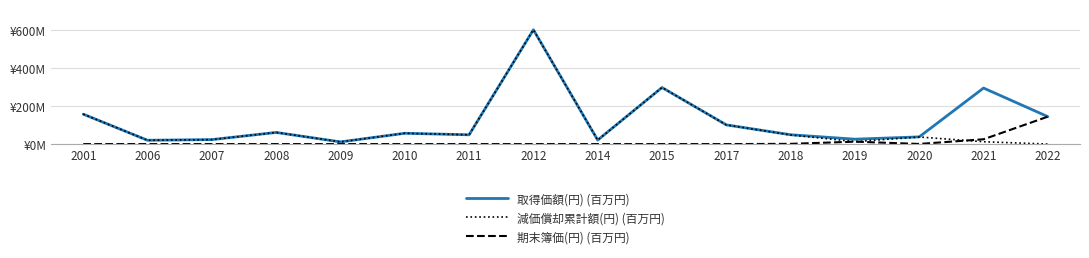

Reading right to left, extract all data points from this chart.

取得価額(円) (百万円): 144.2	294.6	37.8	25.7	49.1	100.9	297.4	21.0	601.0	48.8	56.8	11.5	61.2	23.5	20.0	157.3
減価償却累計額(円) (百万円): 0.0	12.3	37.2	13.0	47.9	100.9	297.4	21.0	601.0	48.8	56.8	11.5	61.2	23.5	20.0	157.3
期末簿価(円) (百万円): 144.2	25.2	0.7	12.7	1.2	0.0	0.0	0.0	0.0	0.0	0.0	0.0	0.0	0.0	0.0	0.0